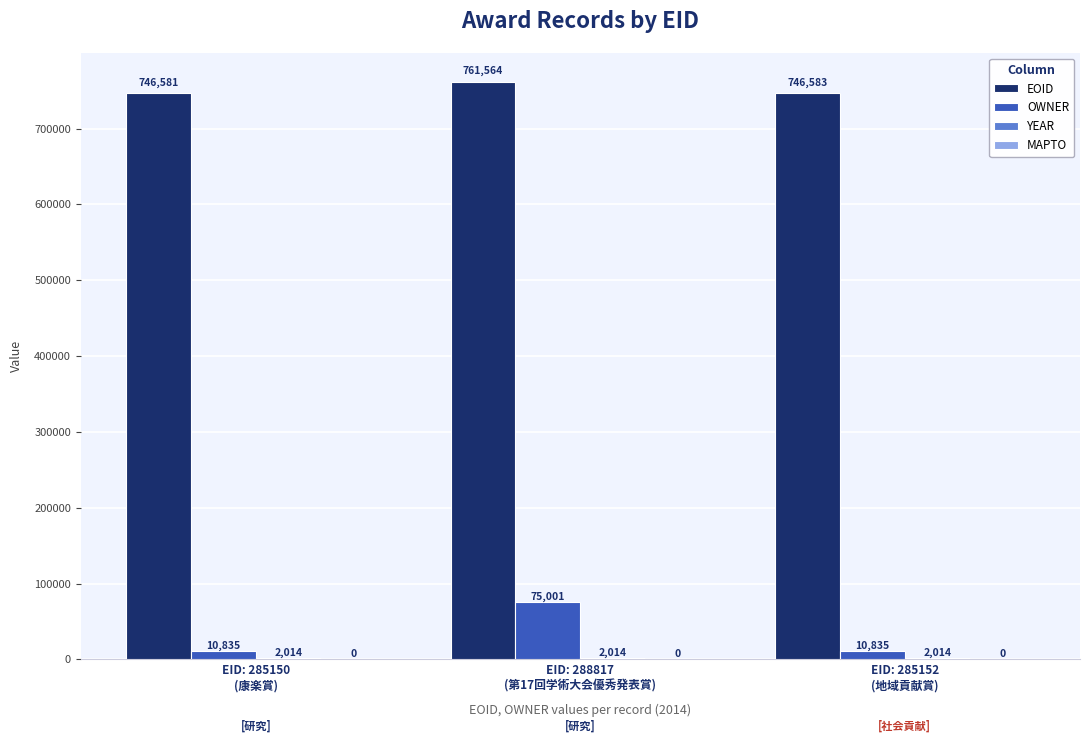

What is the greatest value displayed?

761564